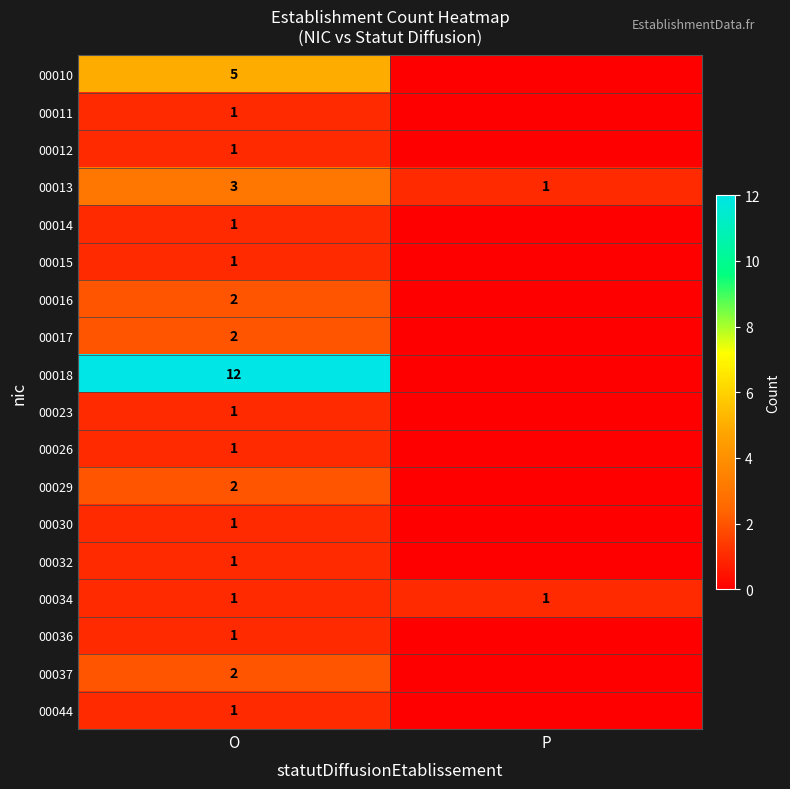

What is the spread (max minus min) of values at O?

11